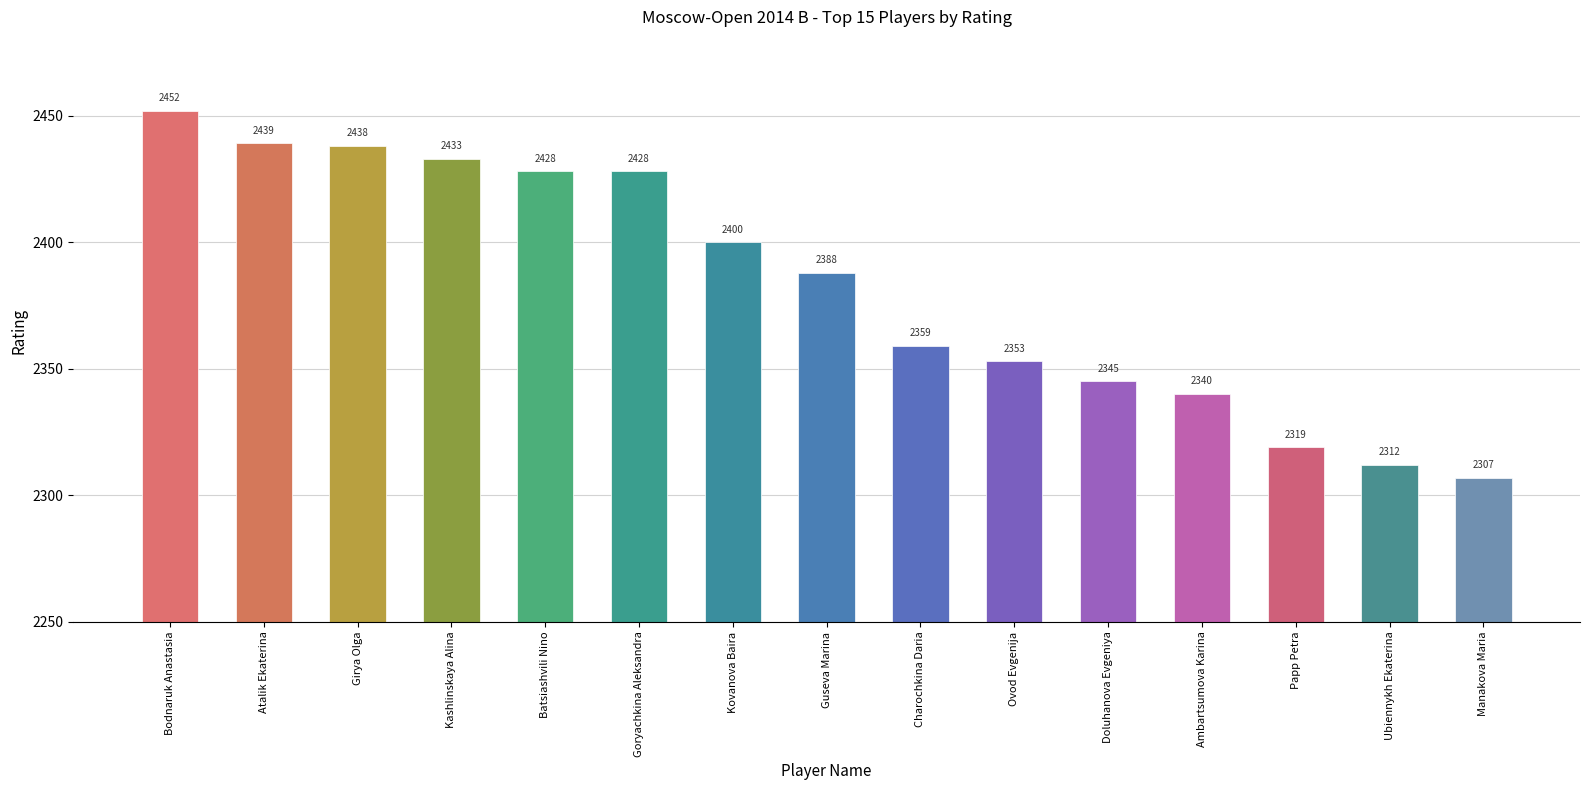

The chart shows a value of 2312 at Ubiennykh Ekaterina. True or false?

True